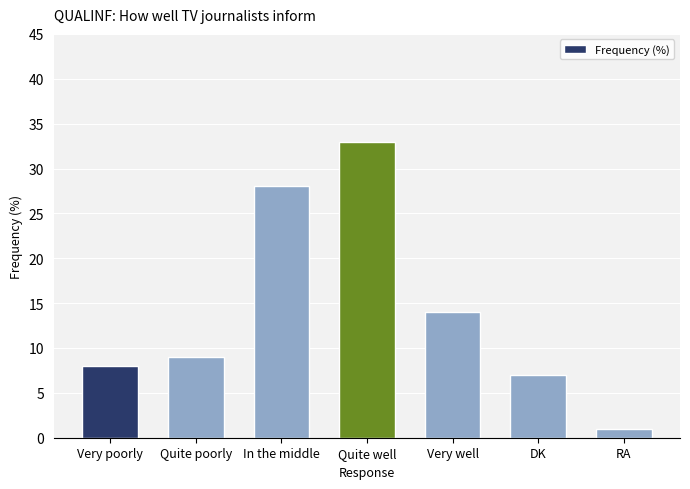

Reading right to left, extract all data points from this chart.

RA=1	DK=7	Very well=14	Quite well=33	In the middle=28	Quite poorly=9	Very poorly=8